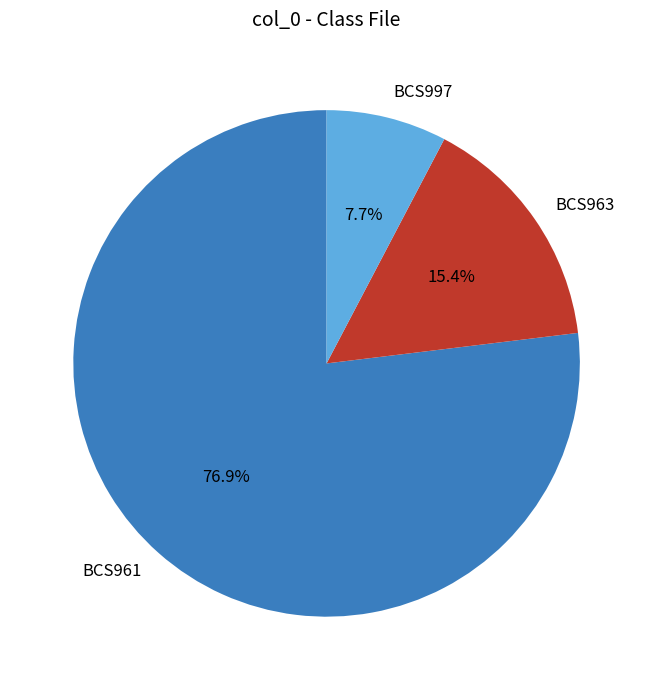

To the nearest percent, what portion does BCS963 represent?

15%